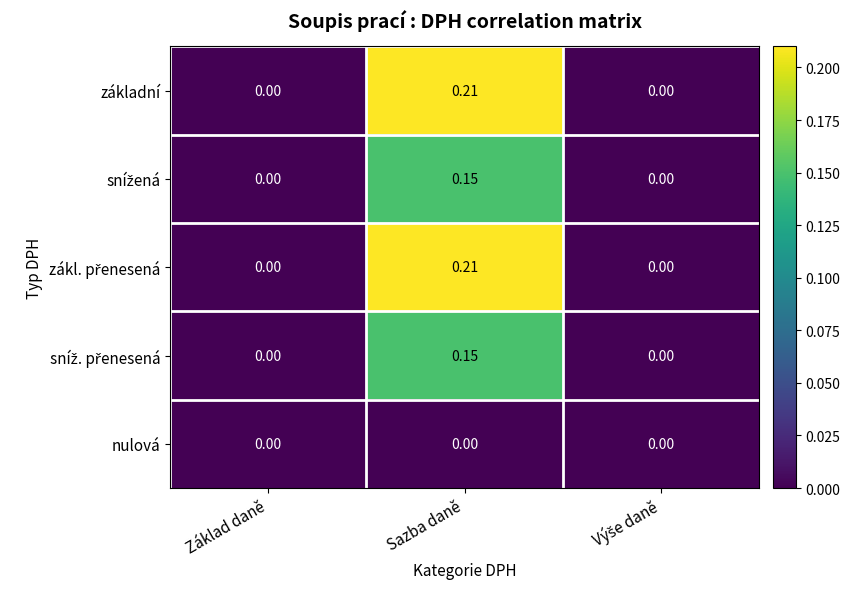

At which category does the chart reach its peak across all series?

Sazba daně